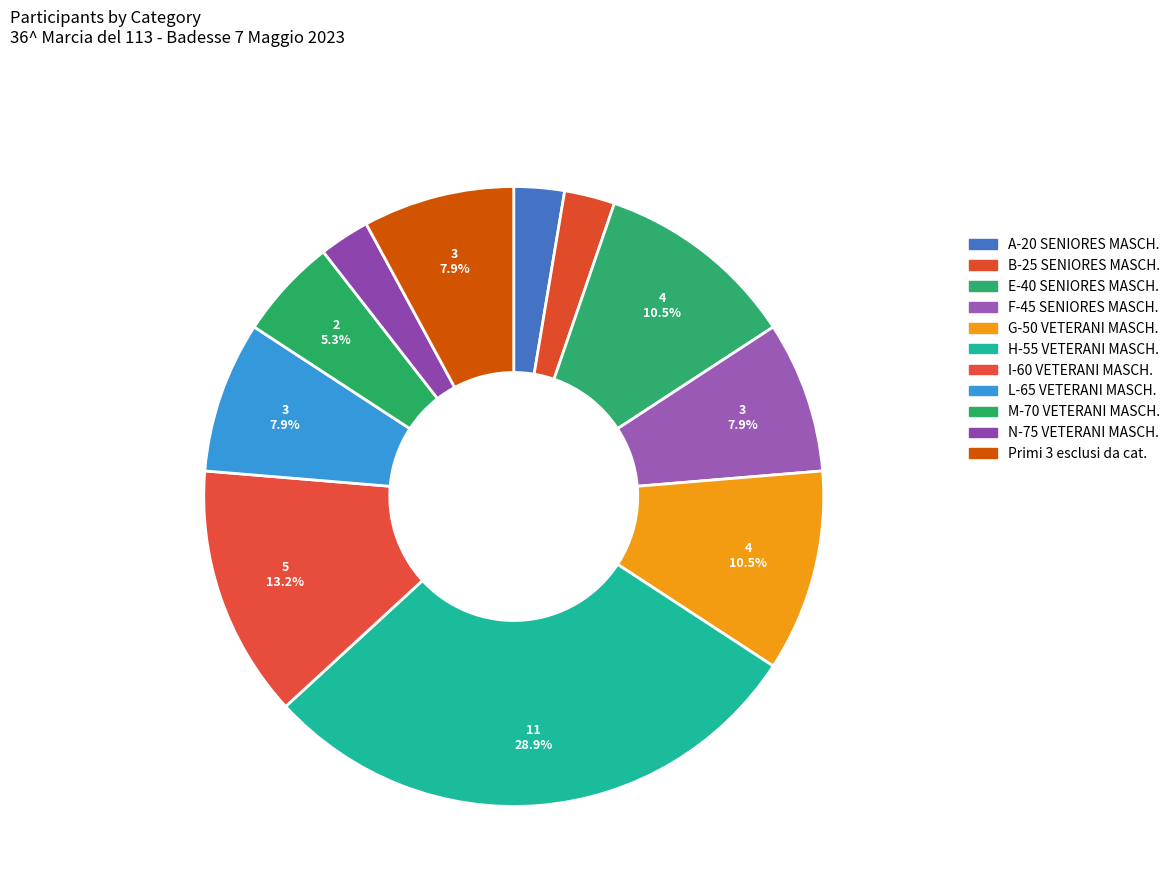

Is there any slice that represents more than half of the pie?

No